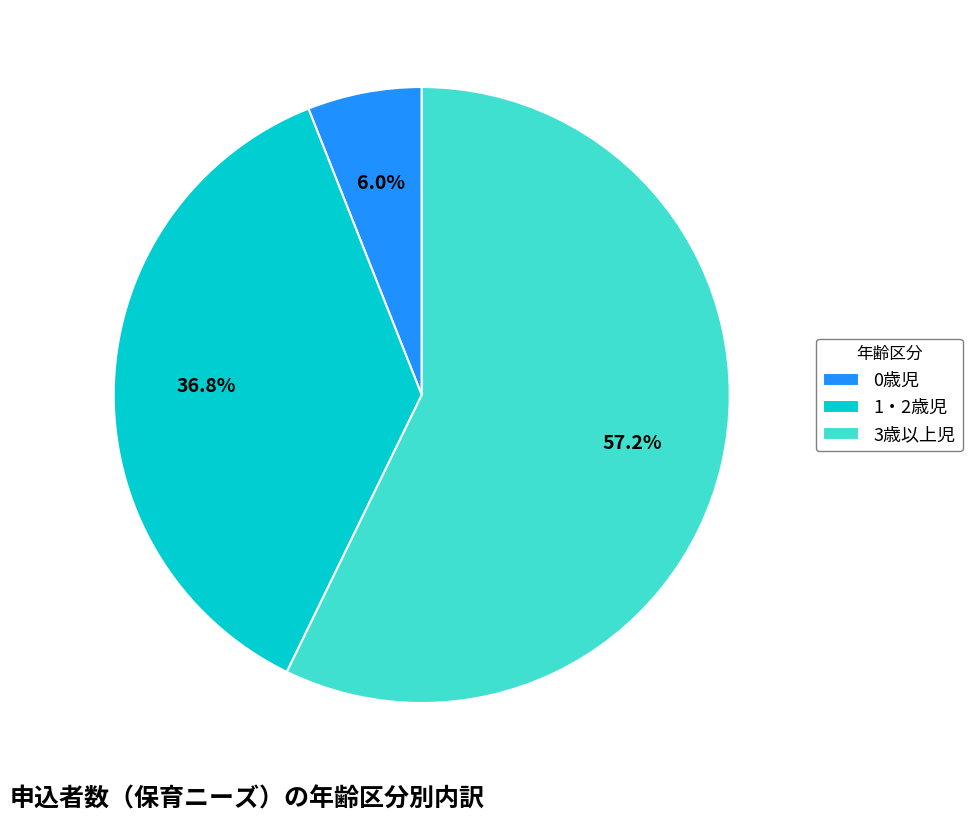

Which slice is the largest?

3歳以上児